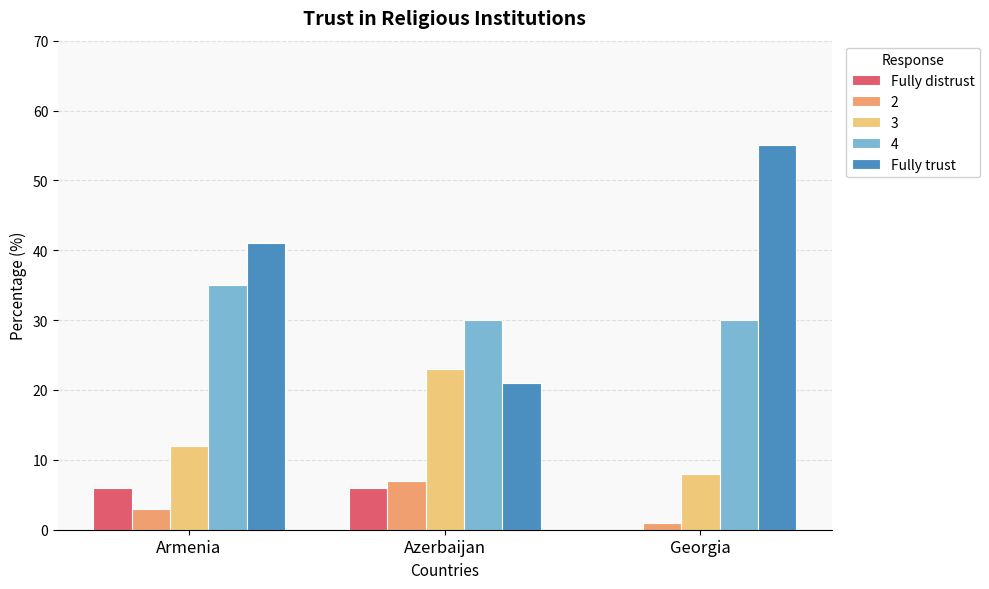

The value of Fully trust at Georgia is 55. True or false?

True